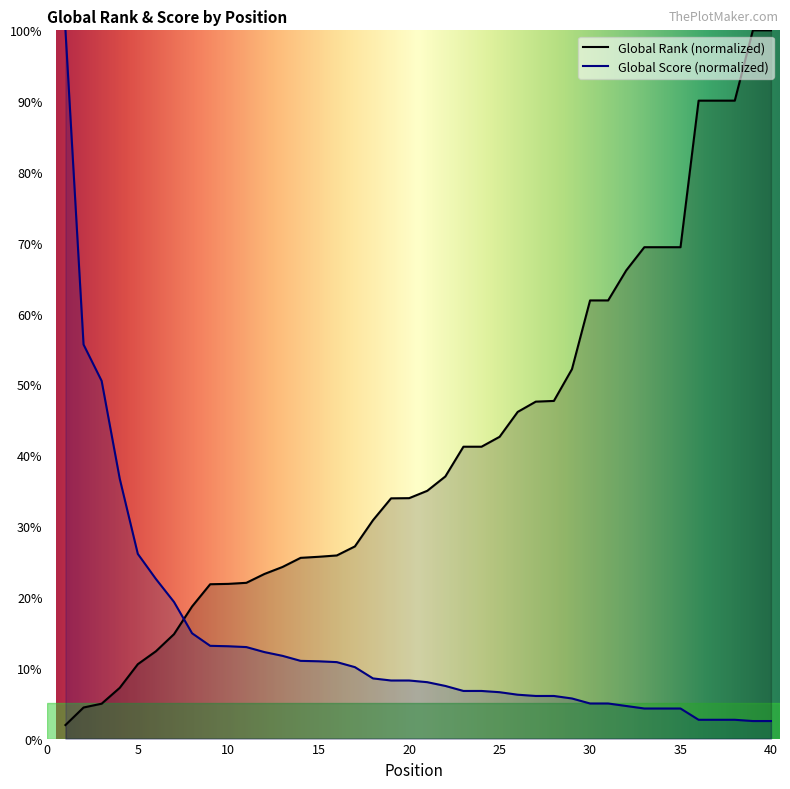

Between 35 and 13, which is larger?

35